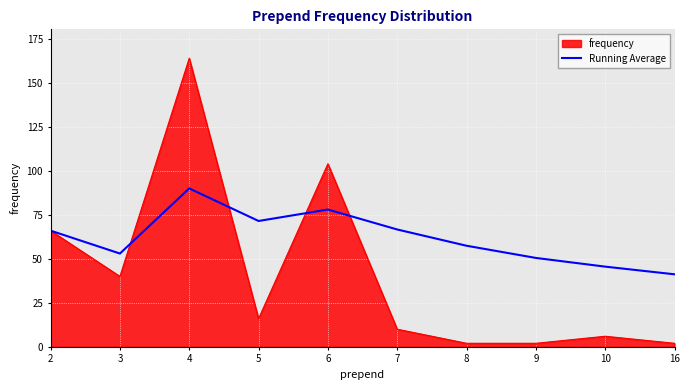

List the series in order of their overall mean, lowest first.

frequency, Running Average